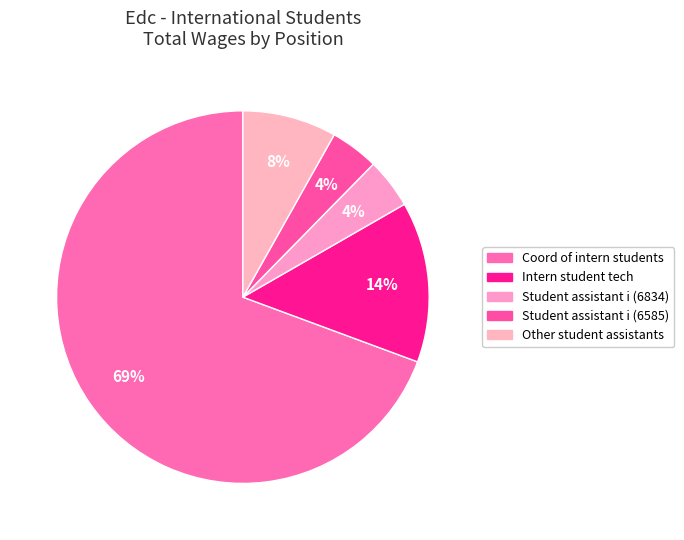

How many segments does this pie chart have?

5